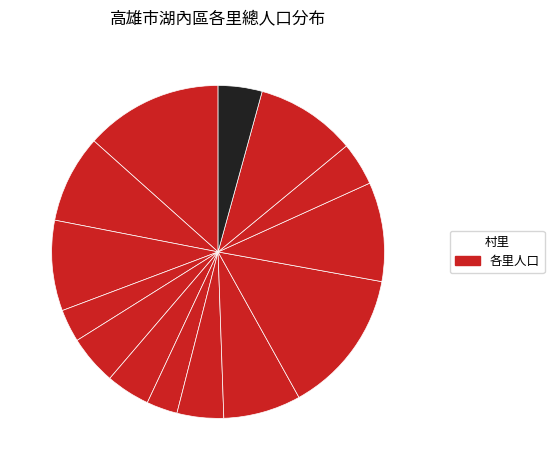

How many slices are in this pie chart?

14